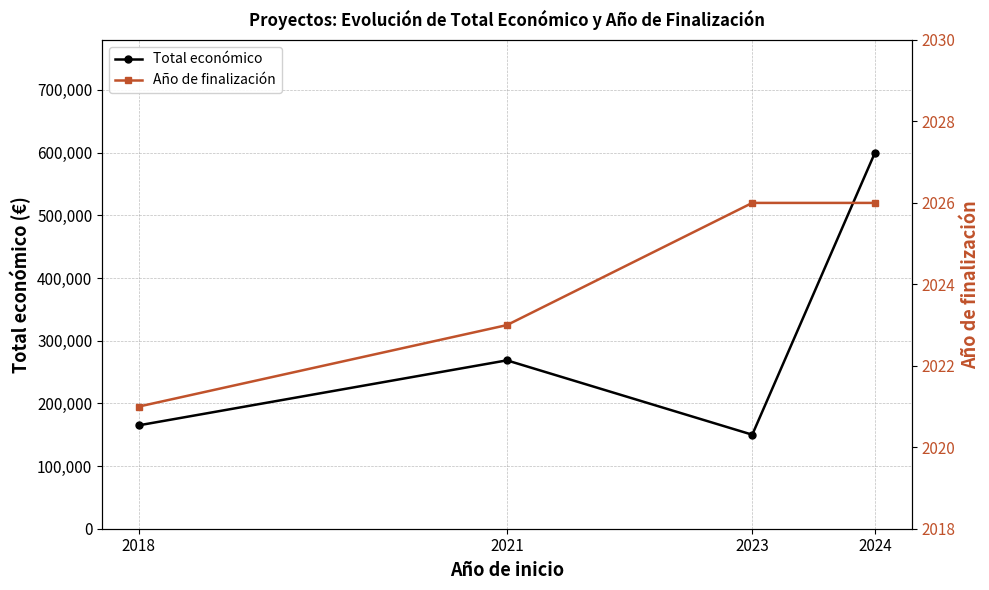

What is the lowest value of the Total económico series?

150000